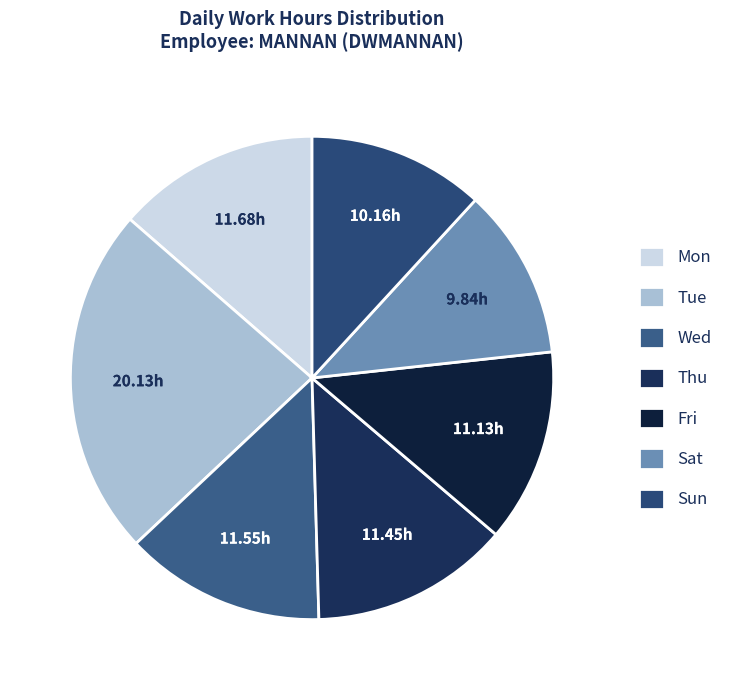

To the nearest percent, what is the average slice percentage?

14%